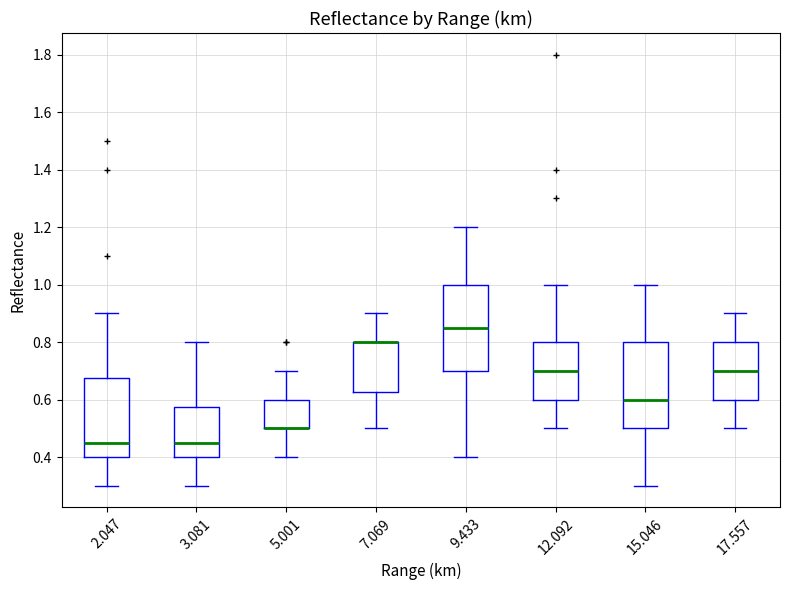

Reading left to right, transcribe this box plot: for each box, give where its median line is, the range the box spans, and where its two whiskers end, as read against the y-axis. The values are not printed on the chart, so give them approximately, as read against the axis.

2.047: median 0.46, box 0.40 to 0.68, whiskers 0.30 to 0.90
3.081: median 0.46, box 0.40 to 0.58, whiskers 0.30 to 0.80
5.001: median 0.50 (drawn on the box's lower edge), box 0.50 to 0.60, whiskers 0.40 to 0.70
7.069: median 0.80 (drawn on the box's upper edge), box 0.62 to 0.80, whiskers 0.50 to 0.90
9.433: median 0.86, box 0.70 to 1.00, whiskers 0.40 to 1.20
12.092: median 0.70, box 0.60 to 0.80, whiskers 0.50 to 1.00
15.046: median 0.60, box 0.50 to 0.80, whiskers 0.30 to 1.00
17.557: median 0.70, box 0.60 to 0.80, whiskers 0.50 to 0.90